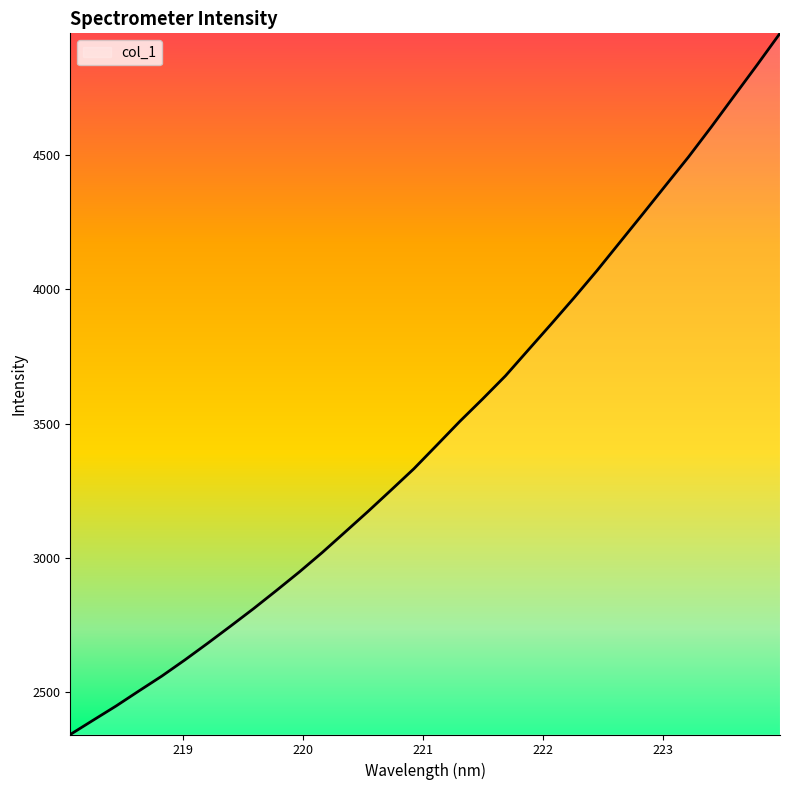

What is the minimum value shown in the chart?

2343.0